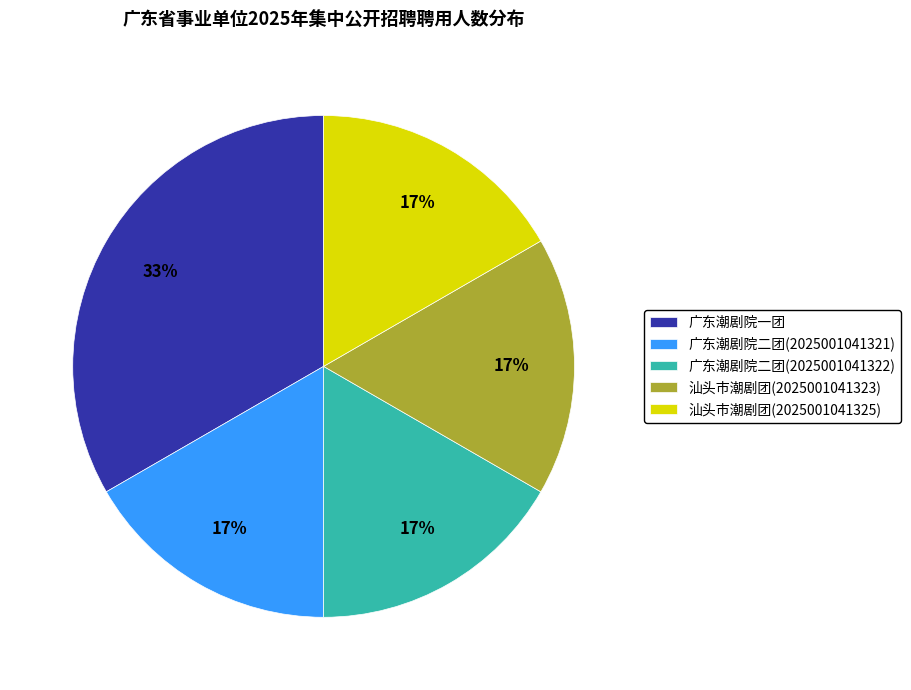

To the nearest percent, what is the combined percentage of 汕头市潮剧团(2025001041323) and 广东潮剧院一团?

50%